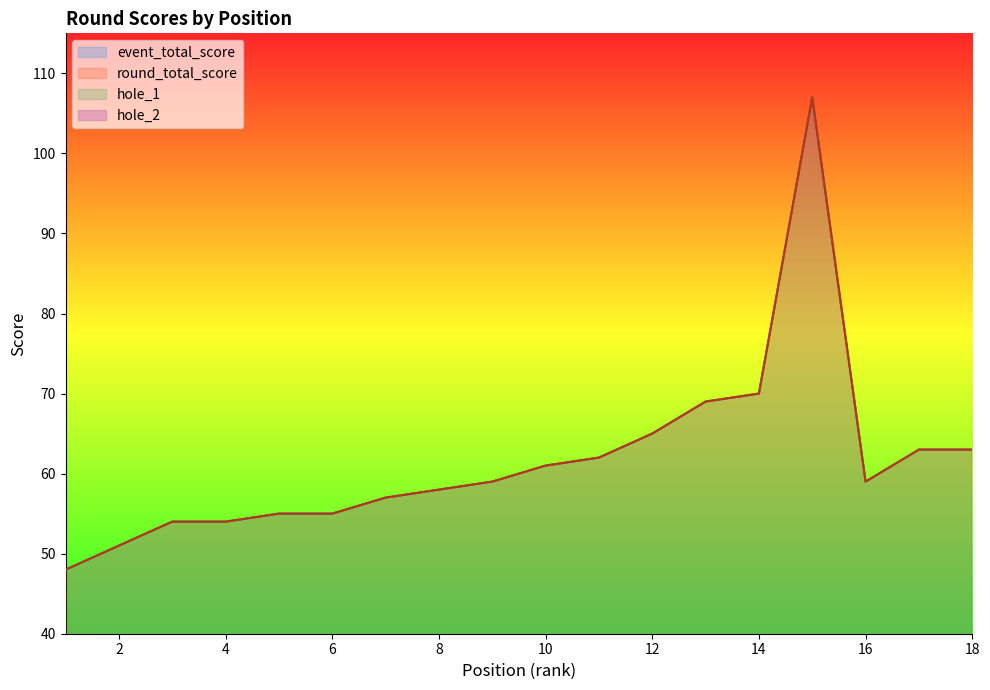

True or false: event_total_score and hole_1 cross at least once.

False